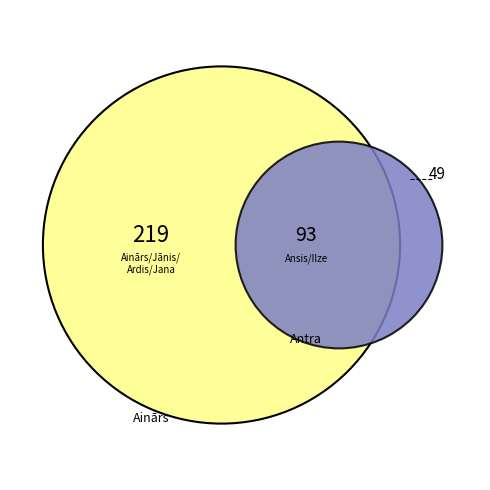

To the nearest percent, what is the difference between the Ainārs and Jana slice percentages?

3%